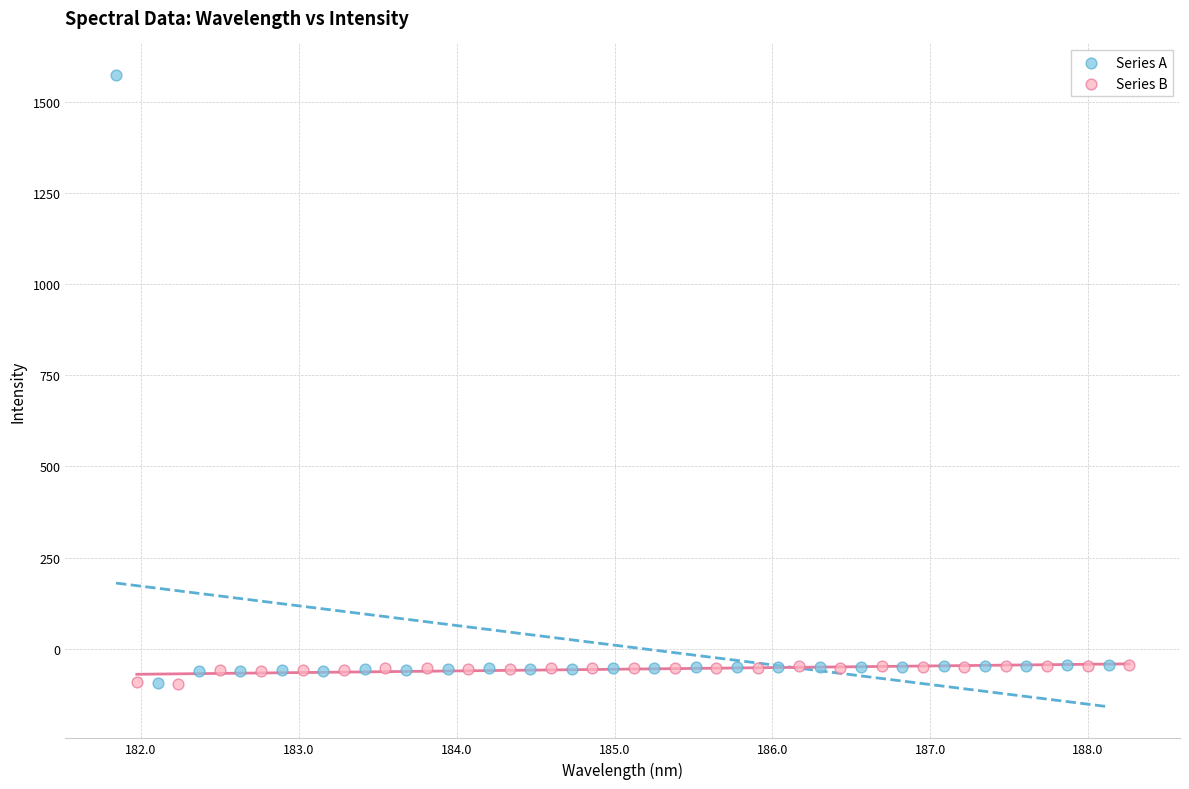

Which series has the widest spread of Y values?

Series A